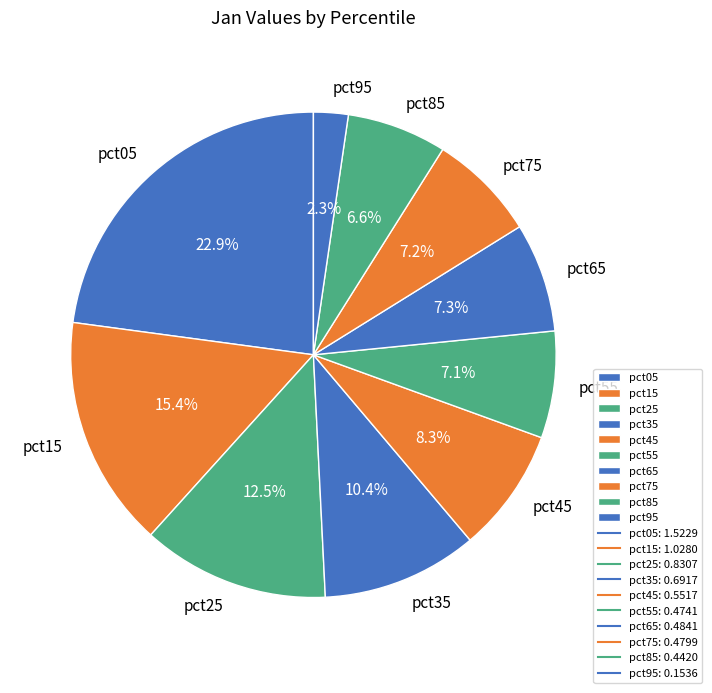

What portion of the pie excludes pct65?

92.7%